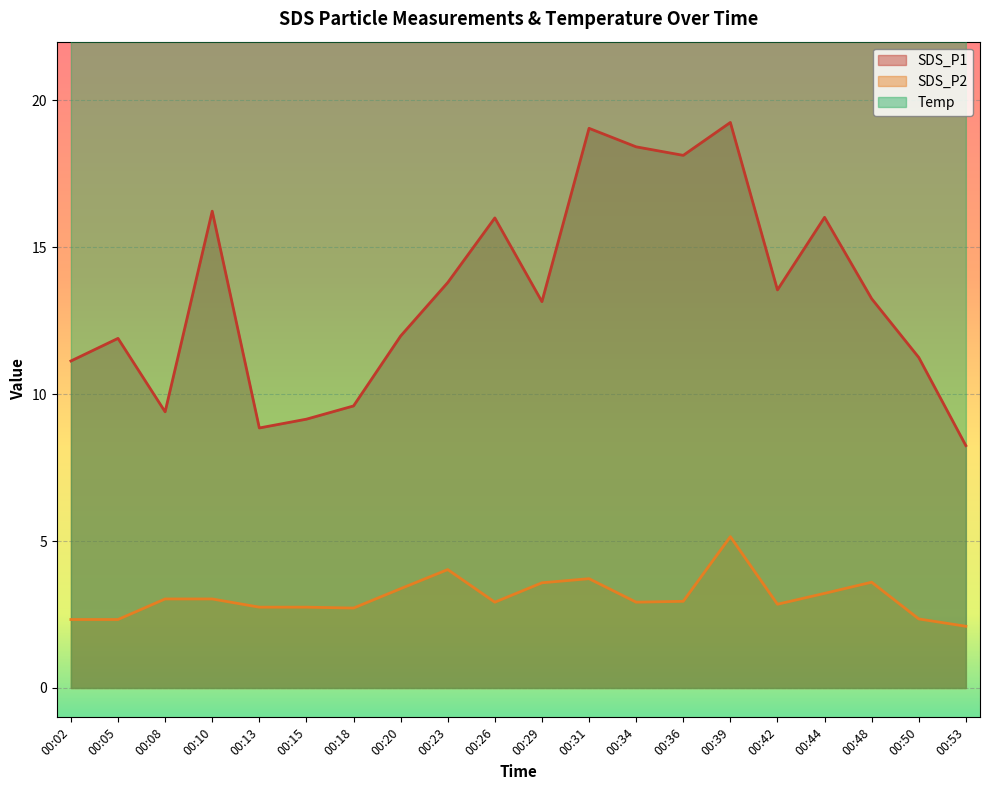

How many data points does each series have?

20